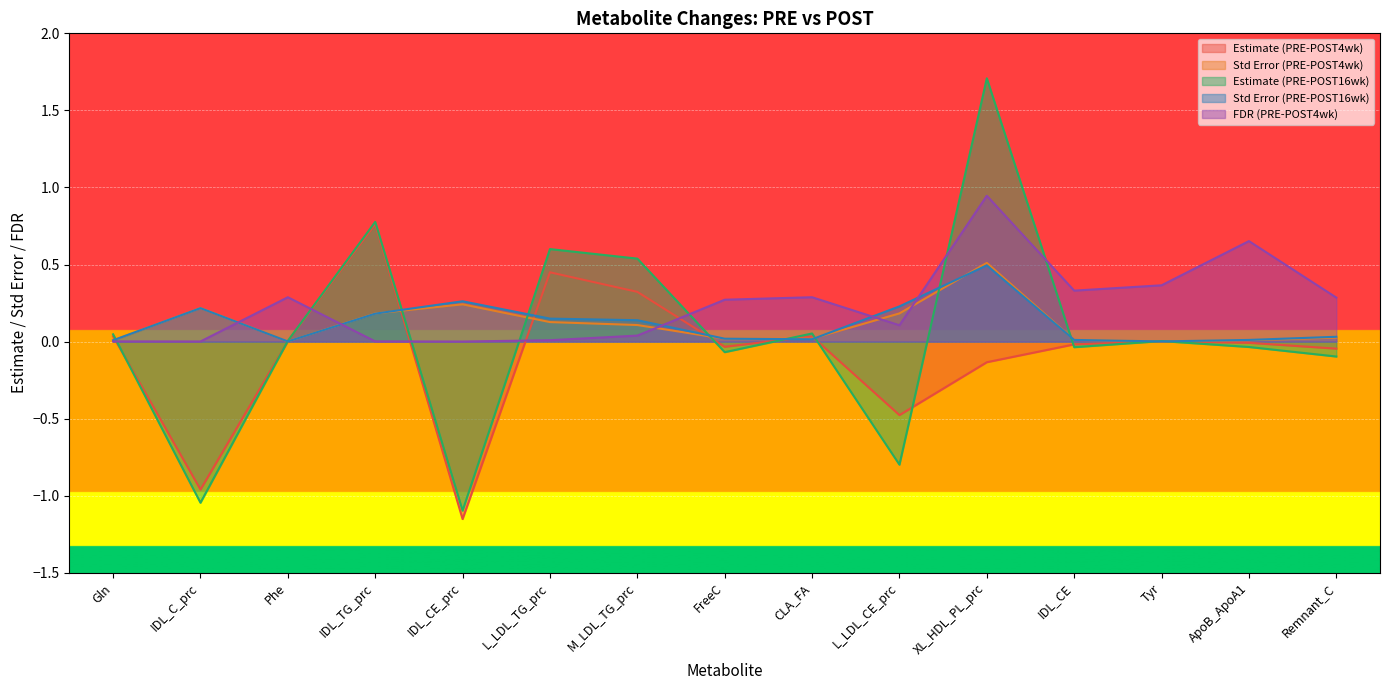

At which category is the sum across all series the highest?

XL_HDL_PL_prc